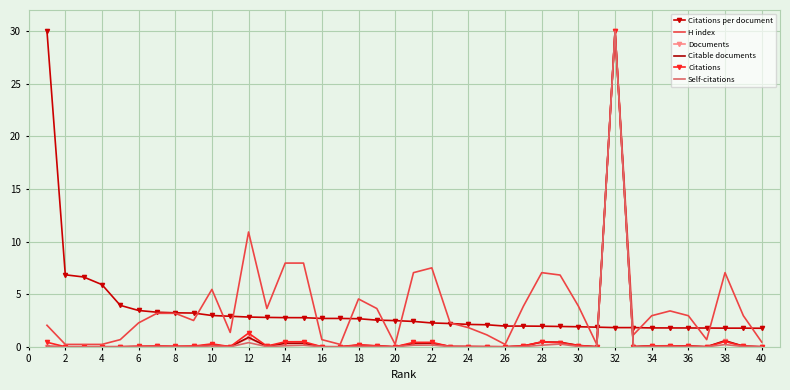

At how many categories does at least one series exceed 21?

2